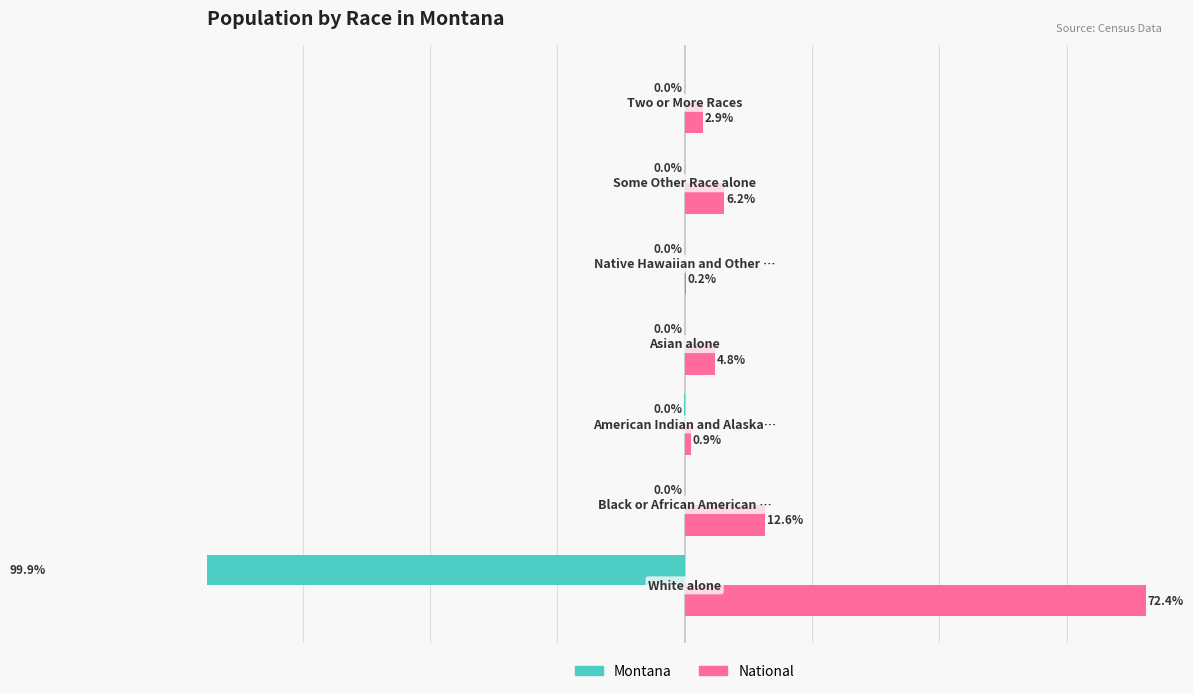

Which series has the largest total across all categories?

National